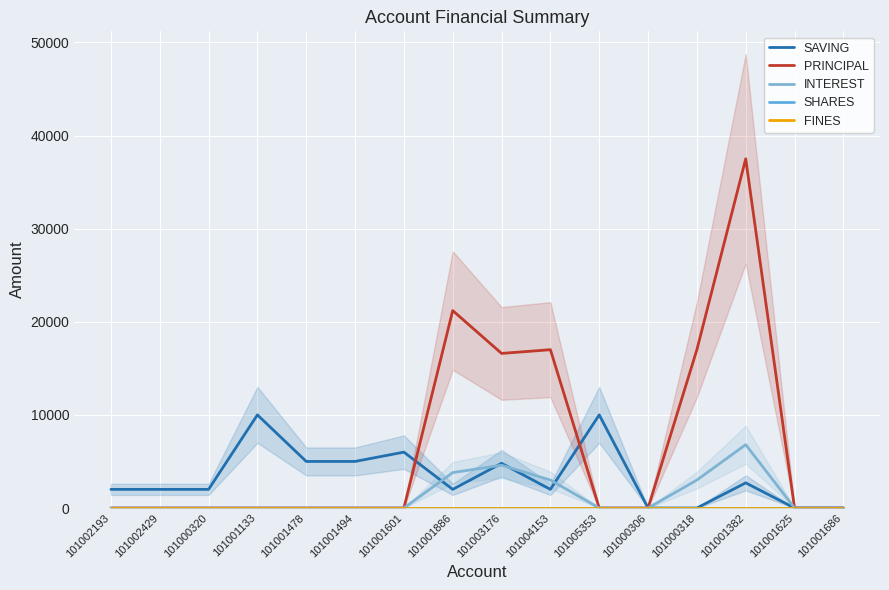

List the labels in order of INTEREST value, smallest first.

101002193, 101002429, 101000320, 101001133, 101001478, 101001494, 101001601, 101005353, 101000306, 101001625, 101001686, 101004153, 101000318, 101001886, 101003176, 101001382